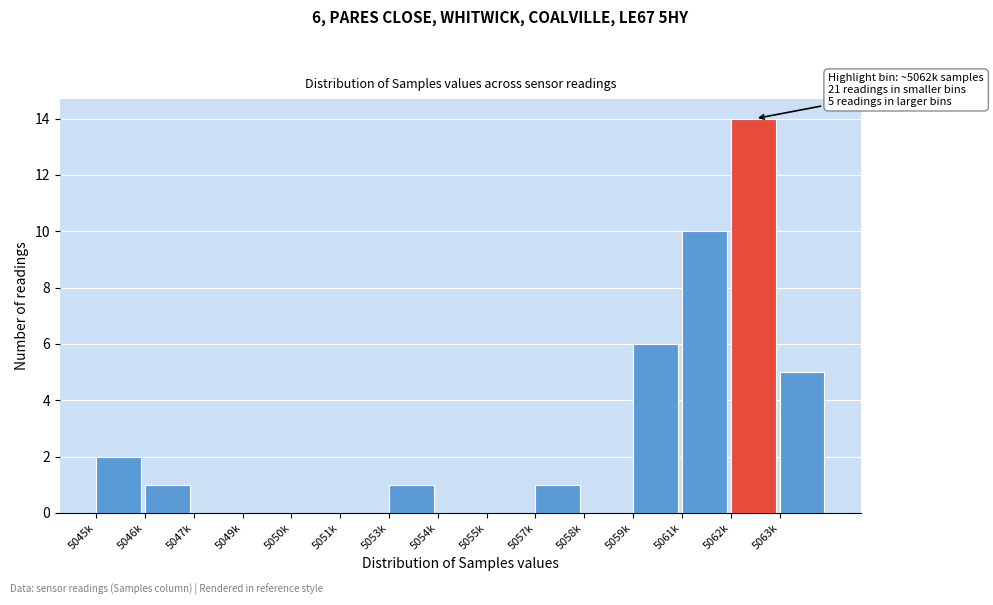

Reading left to right, list all the values displayed in this chart.

5045k=2	5046k=1	5047k=0	5049k=0	5050k=0	5051k=0	5053k=1	5054k=0	5055k=0	5057k=1	5058k=0	5059k=6	5061k=10	5062k=14	5063k=5